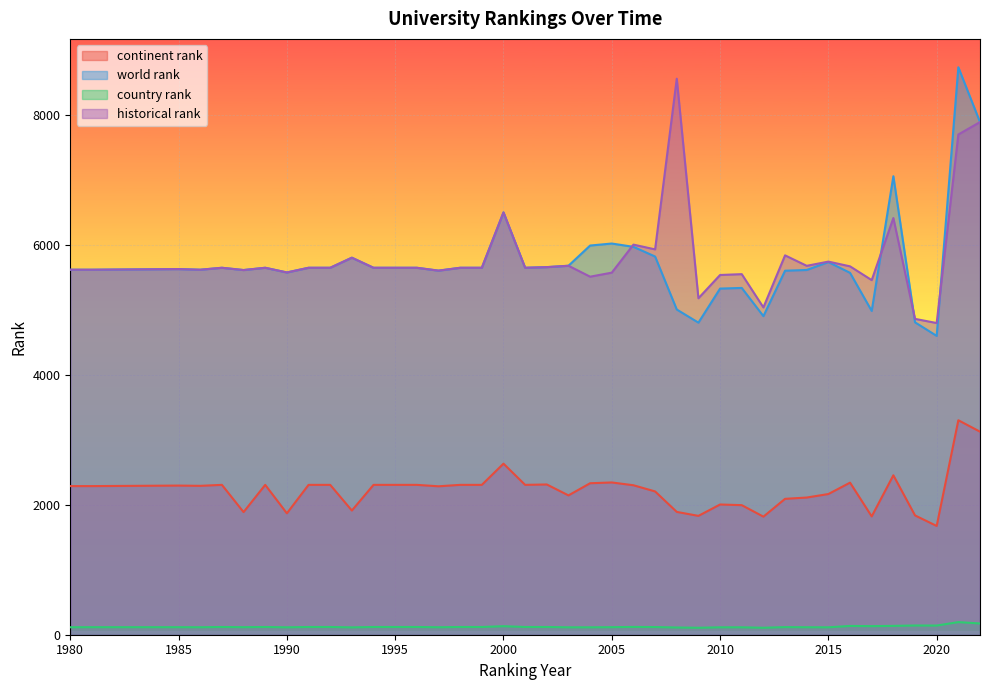

Reading right to left, extract all data points from this chart.

continent rank: 3123	3299	1673	1835	2452	1820	2339	2164	2110	2090	1816	1993	2003	1828	1889	2204	2299	2342	2330	2143	2311	2305	2631	2305	2305	2283	2305	2305	2305	1910	2305	2305	1867	2305	1886	2305	2290	2294	2286	2286
world rank: 7885	8728	4596	4805	7052	4980	5566	5732	5610	5599	4900	5334	5324	4800	5002	5817	5966	6017	5986	5675	5654	5644	6495	5644	5644	5600	5644	5644	5644	5799	5644	5644	5572	5644	5609	5644	5614	5624	5614	5614
country rank: 173	194	141	142	136	132	135	114	115	117	107	114	114	107	111	118	120	116	114	114	119	119	131	119	119	115	119	119	119	113	119	119	114	119	116	119	115	116	116	115
historical rank: 7885	7694	4794	4858	6409	5454	5666	5739	5674	5835	5034	5546	5533	5175	8552	5927	6000	5569	5507	5675	5654	5644	6495	5644	5644	5600	5644	5644	5644	5799	5644	5644	5572	5644	5609	5644	5614	5624	5614	5614